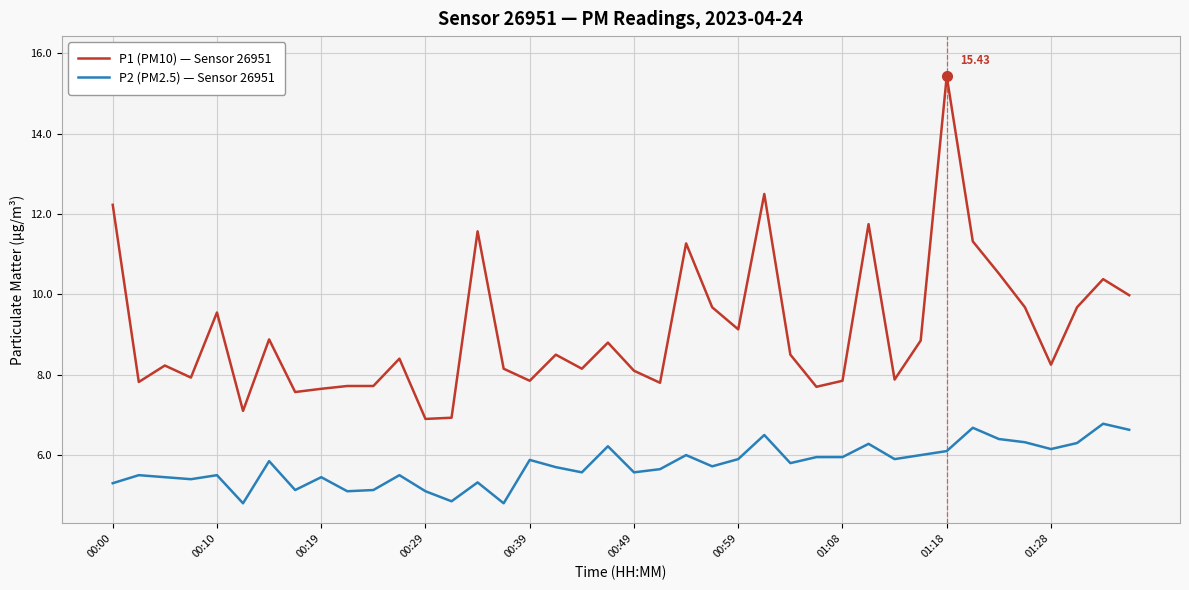

True or false: P2 (PM2.5) — Sensor 26951 and P1 (PM10) — Sensor 26951 intersect in this chart.

False